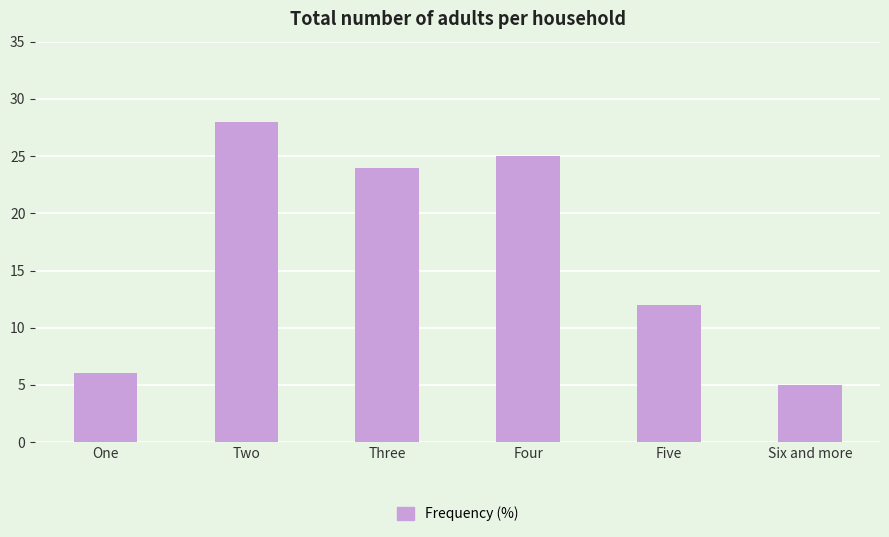

What is the maximum value shown in the chart?

28